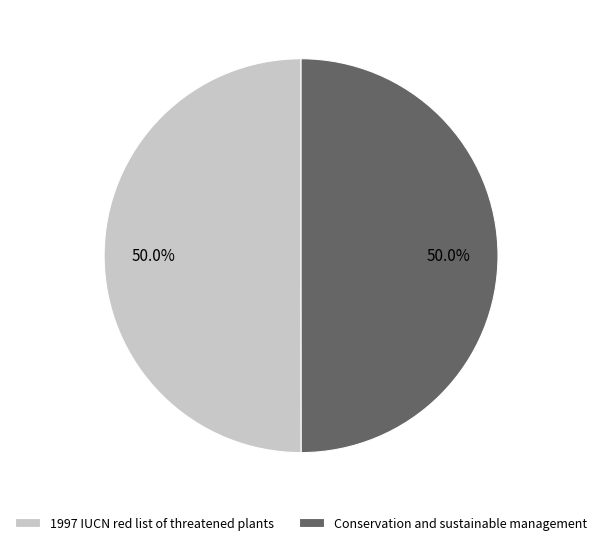

To the nearest percent, what percentage of the pie is 1997 IUCN red list of threatened plants?

50%